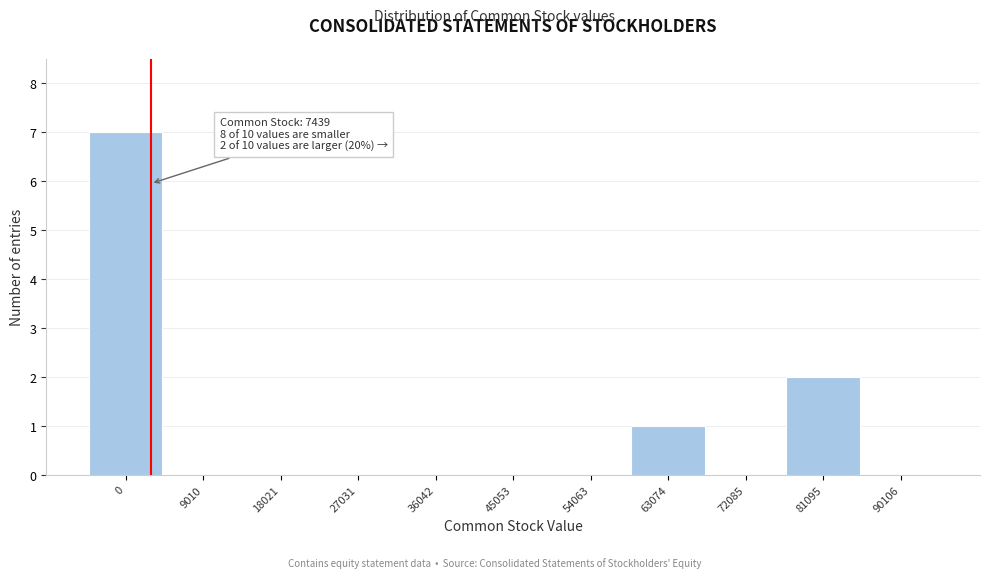

Reading left to right, extract all data points from this chart.

0=7	9010=0	18021=0	27031=0	36042=0	45053=0	54063=0	63074=1	72085=0	81095=2	90106=0